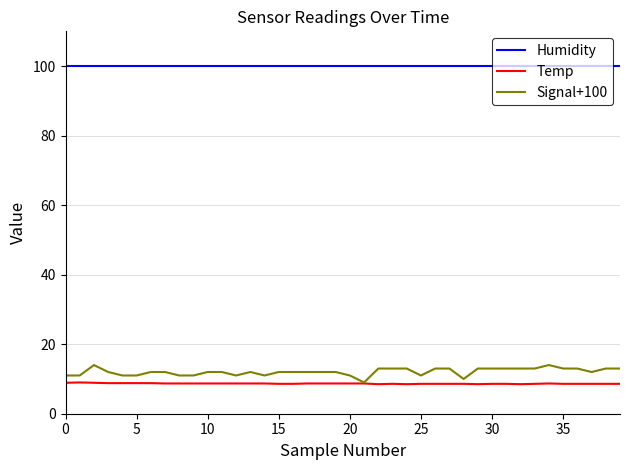

True or false: Temp and Humidity intersect in this chart.

False